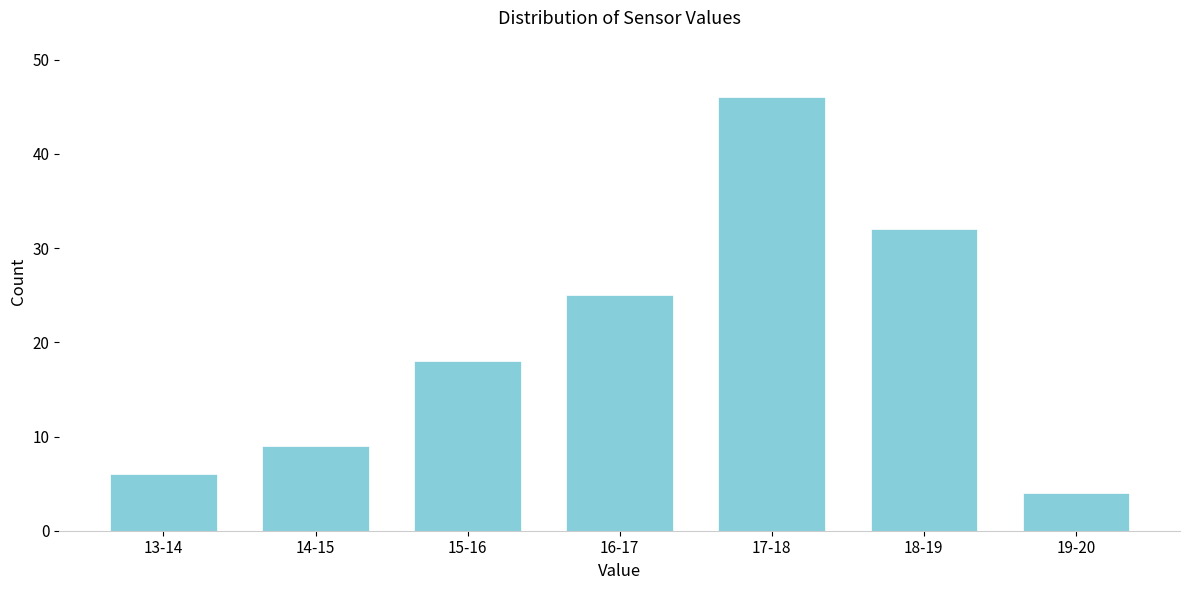

Reading right to left, what are all the values shown in this chart?

4	32	46	25	18	9	6